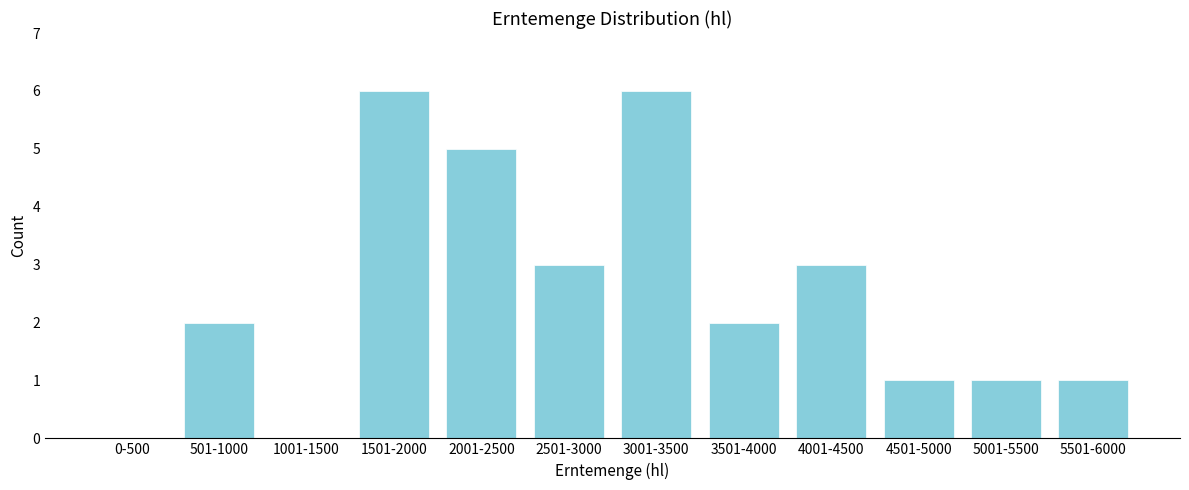

Reading right to left, extract all data points from this chart.

5501-6000=1	5001-5500=1	4501-5000=1	4001-4500=3	3501-4000=2	3001-3500=6	2501-3000=3	2001-2500=5	1501-2000=6	1001-1500=0	501-1000=2	0-500=0